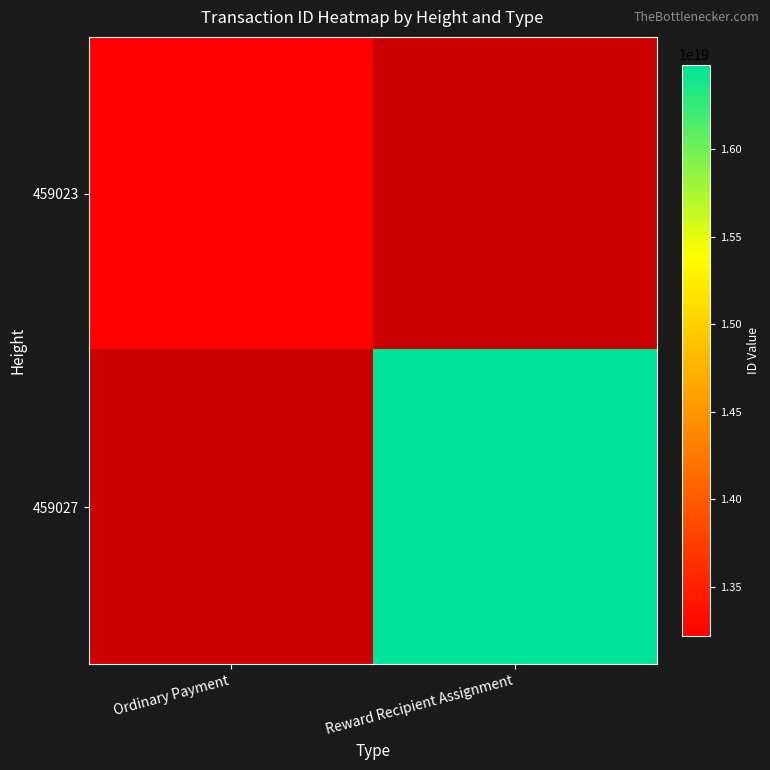

True or false: 459023 has a value of 22510242726476947456.0 at Ordinary Payment.

False